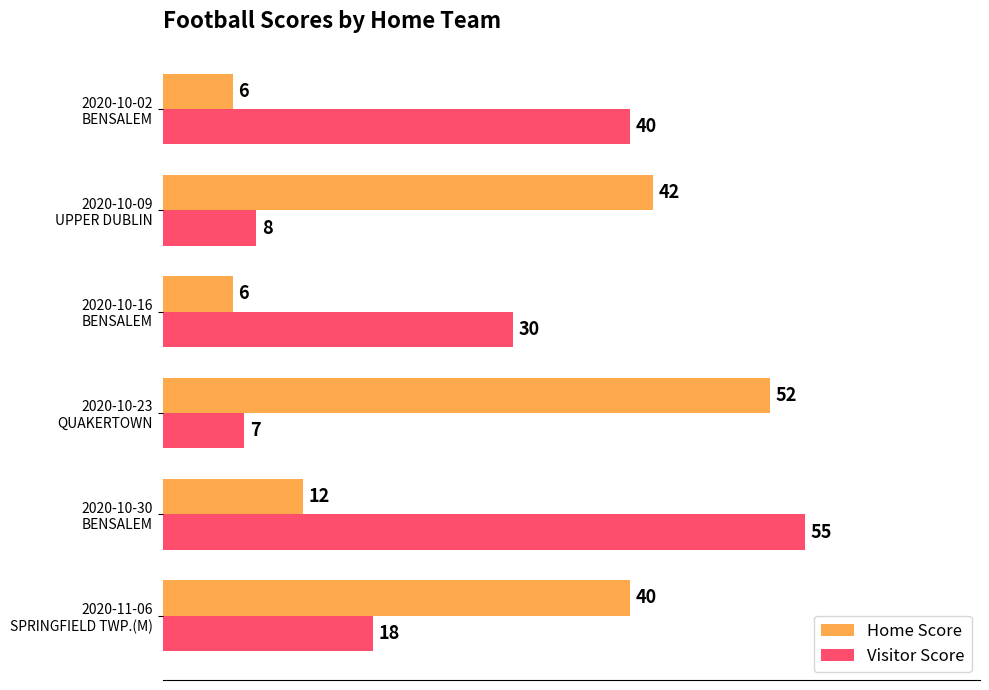

Count the number of categories in the chart.

6